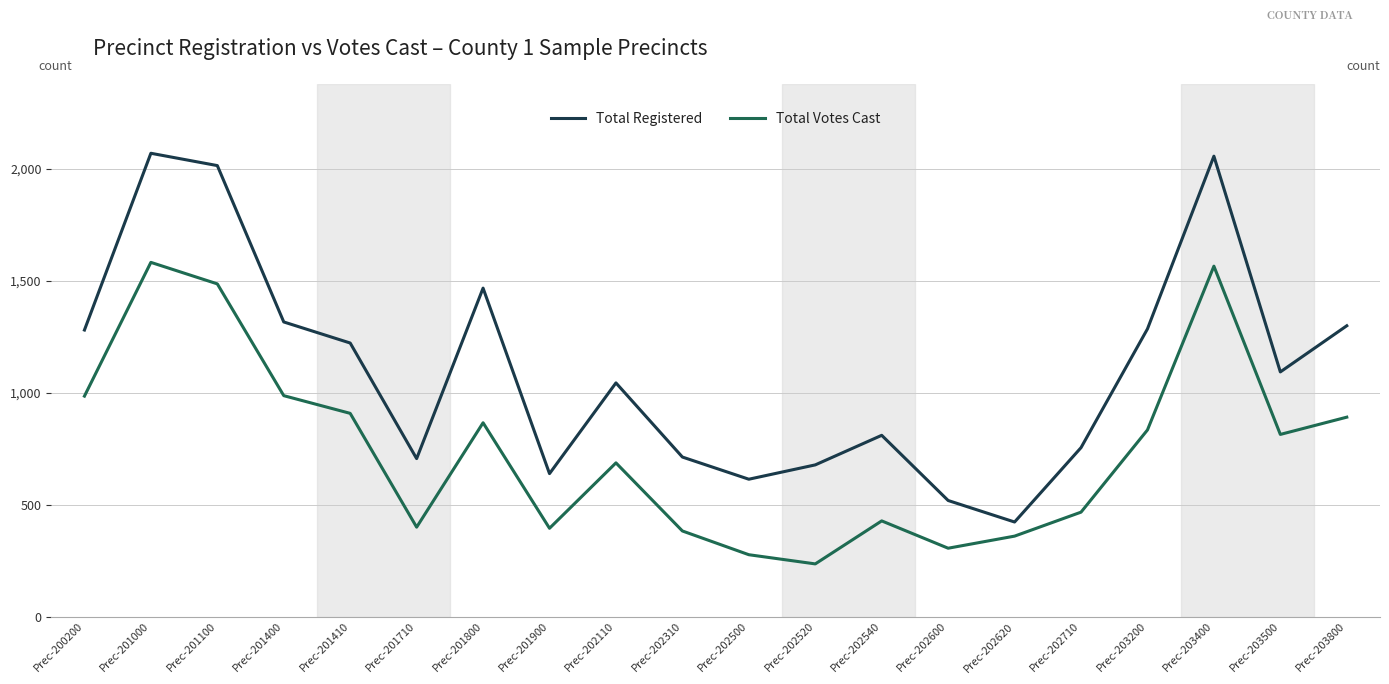

What is the difference between the Total Votes Cast values at Prec-202500 and Prec-202620?

83